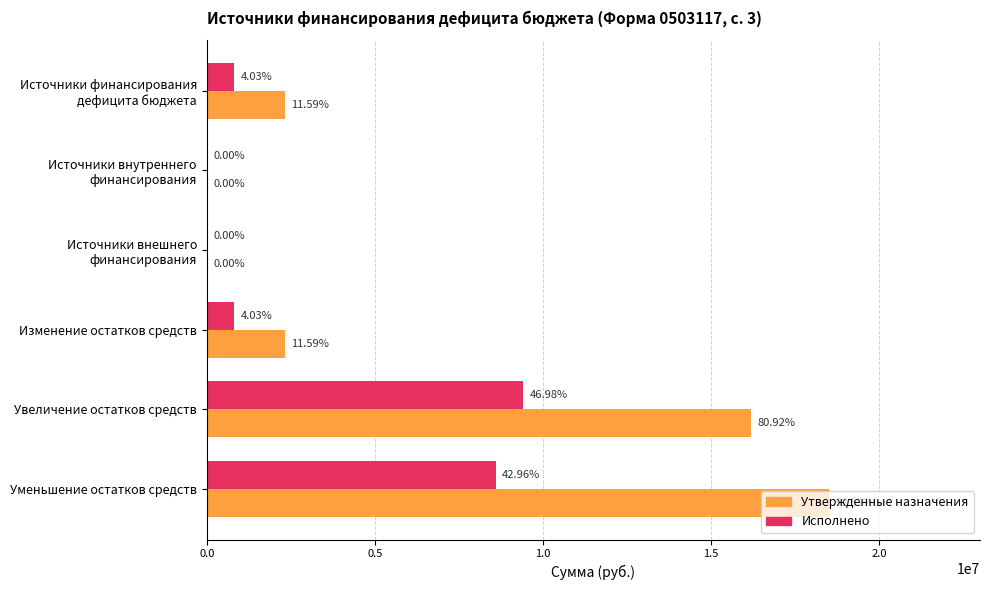

What are all the series names shown in the legend?

Утвержденные назначения, Исполнено